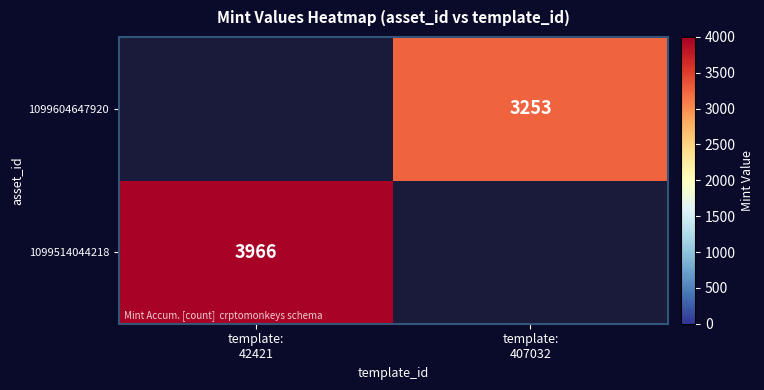

At which label does 1099514044218 reach its peak?

template: 42421